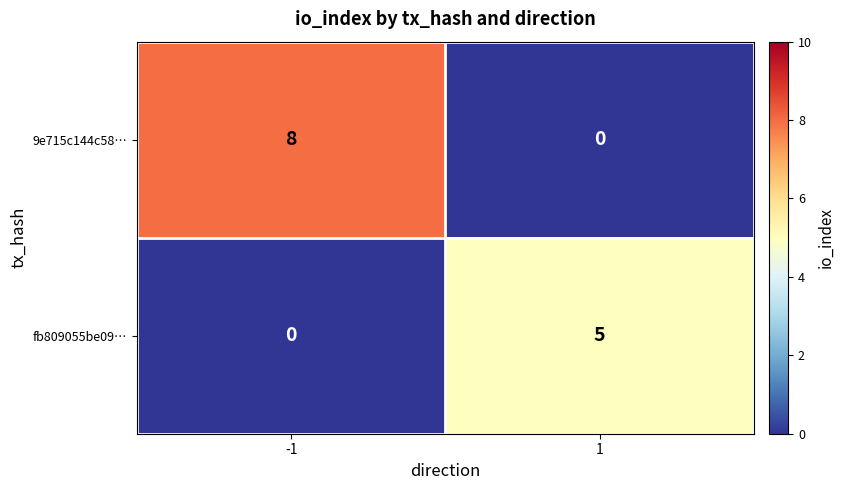

What is the sum of the 9e715c144c58… values at 1 and -1?

8